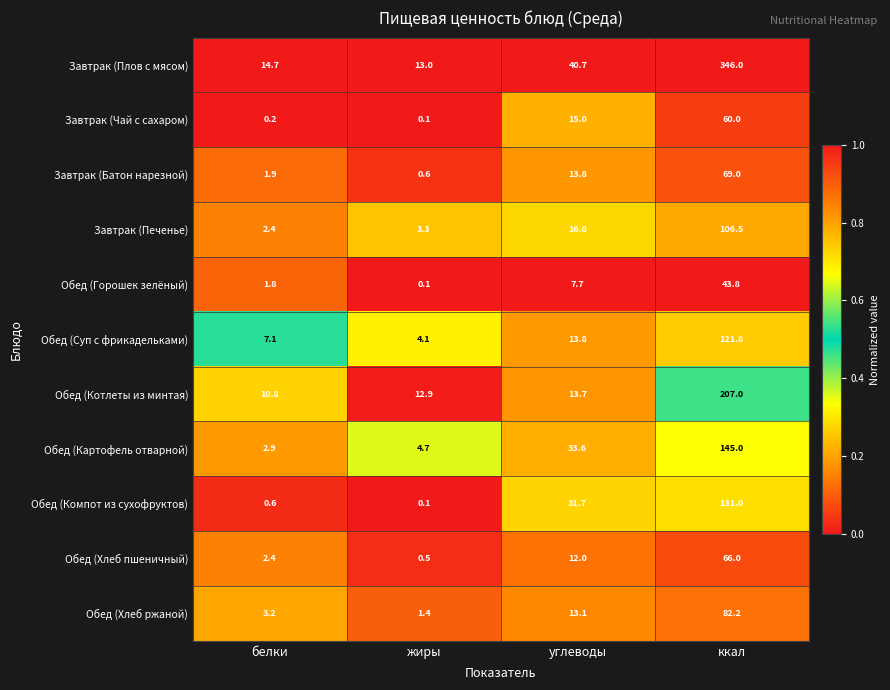

Which category has the lowest value across all series?

жиры